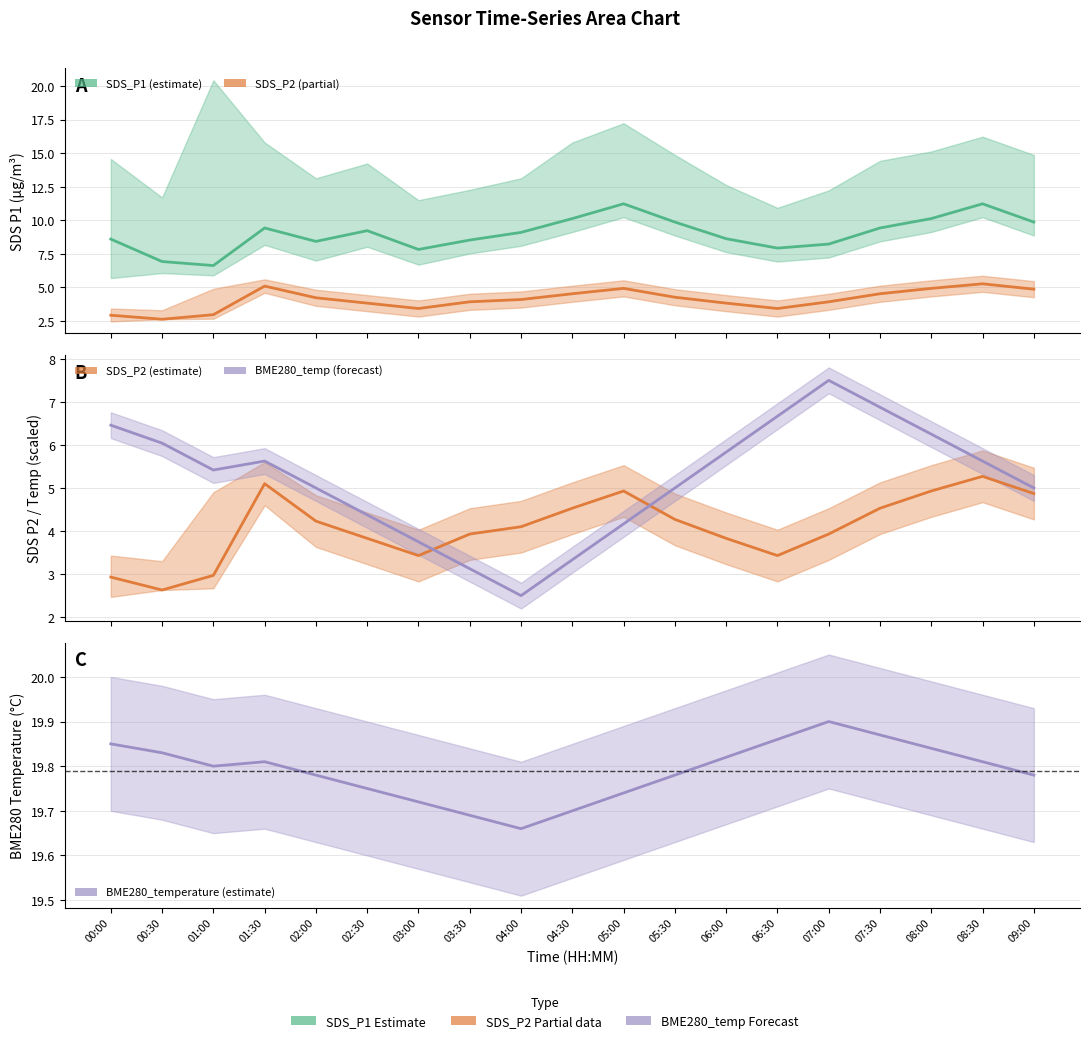

Is it true that SDS_P1 equals 8.4 at 02:00?

True